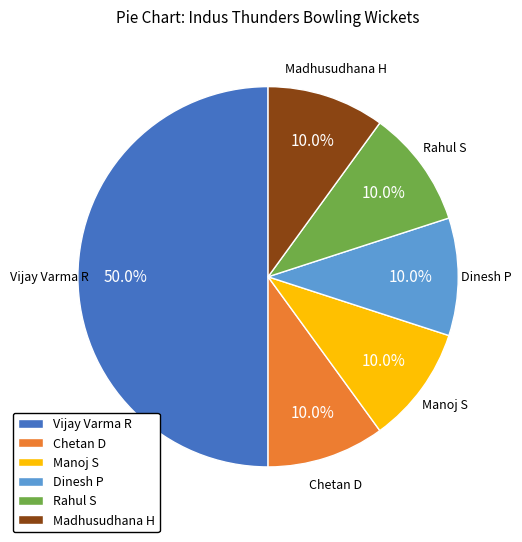

To the nearest percent, what is the combined percentage of Manoj S and Vijay Varma R?

60%